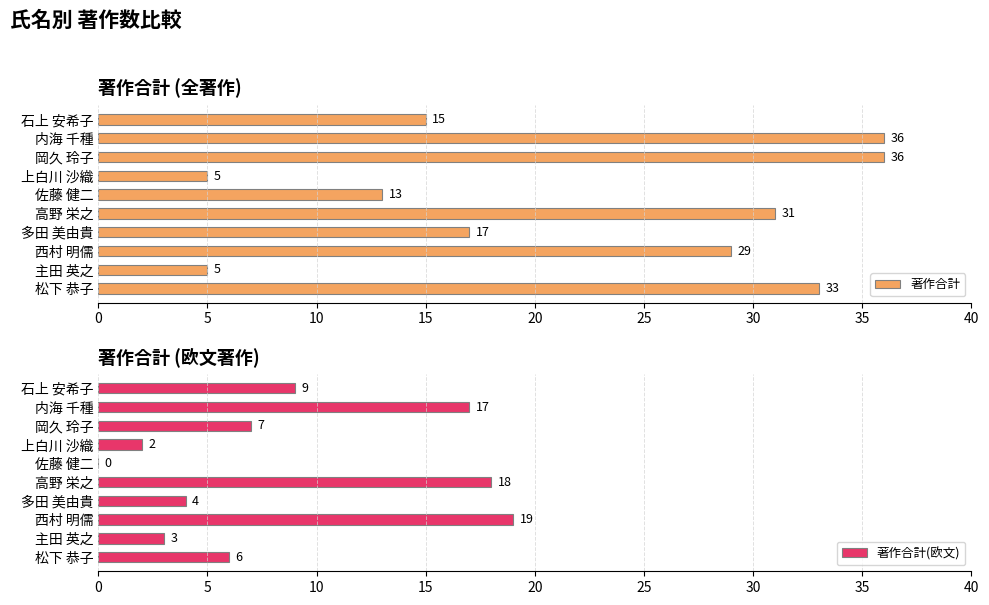

What is the difference between the second highest and second lowest values in the 著作合計 series?

31